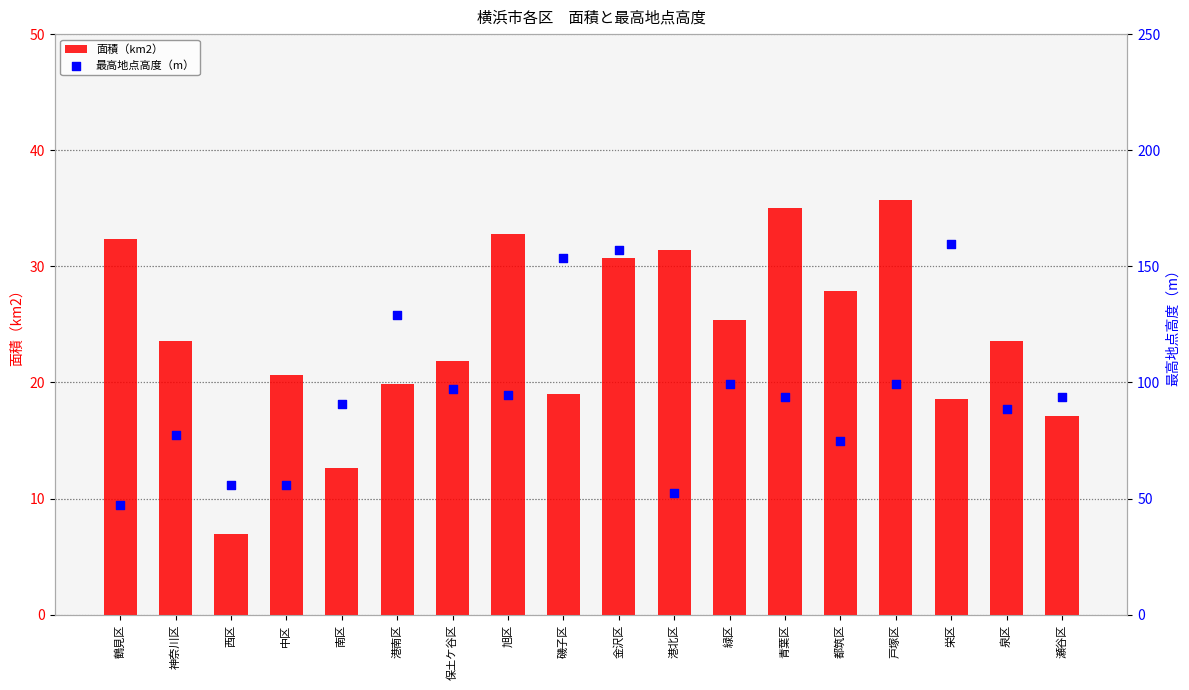

What is the total value across all series at 金沢区?

187.8